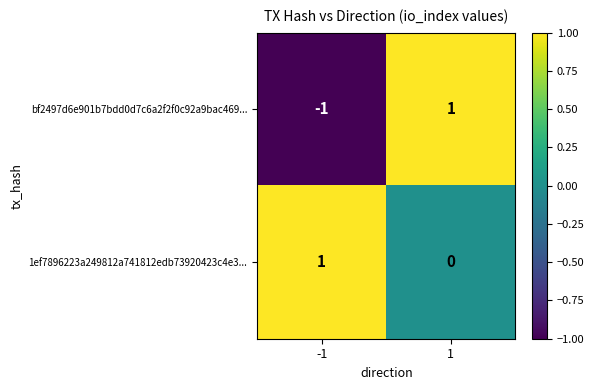

Reading left to right, what are all the values shown in this chart?

bf2497d6e901b7bdd0d7c6a2f2f0c92a9bac469...: -1=-1	1=1
1ef7896223a249812a741812edb73920423c4e3...: -1=1	1=0